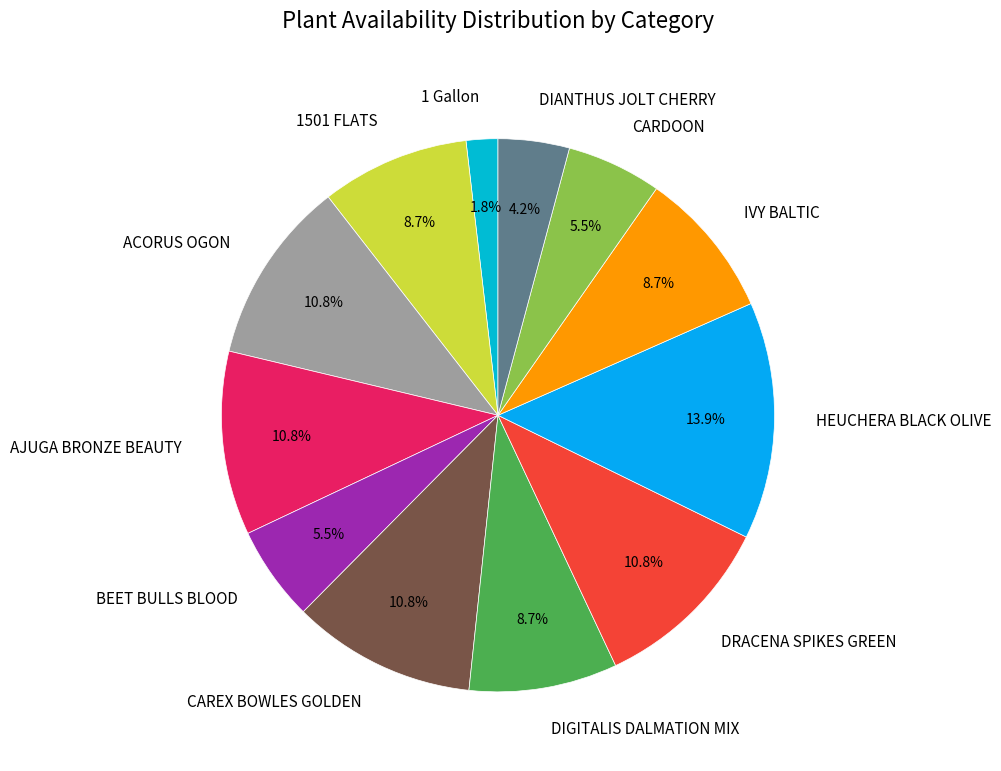

To the nearest percent, what percentage of the pie is DIANTHUS JOLT CHERRY?

4%